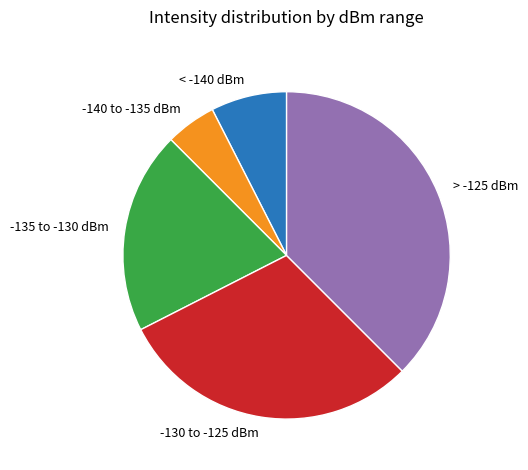

Is it true that -130 to -125 dBm is 16% of the pie?

False